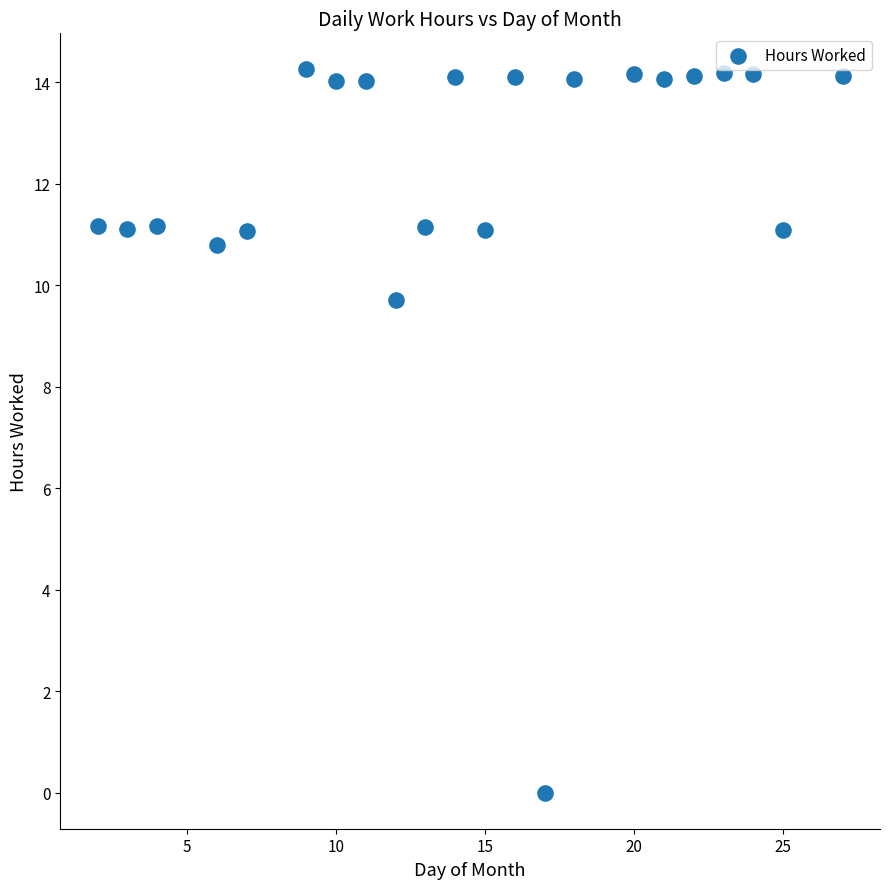

What Y value in the scatter plot is closest to 7?

9.7